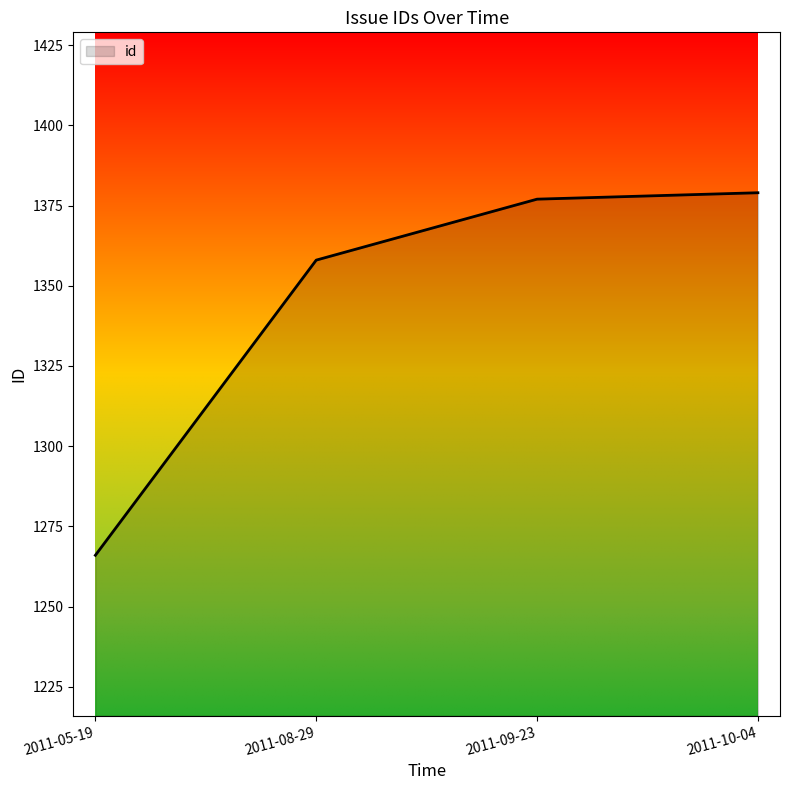

What is the sum of all values?

5380